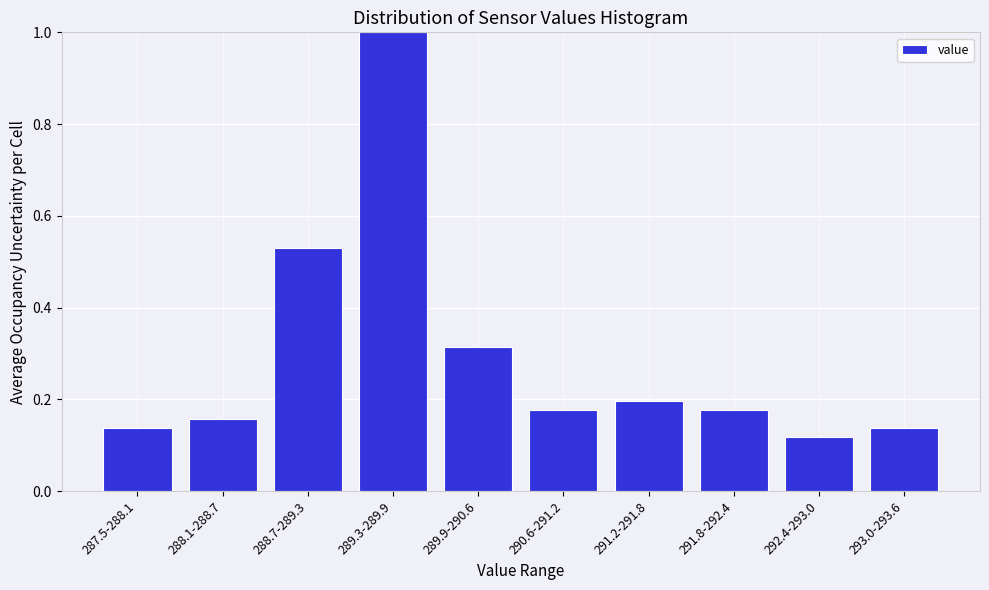

True or false: the data shows 0.8 at 288.7-289.3.

False